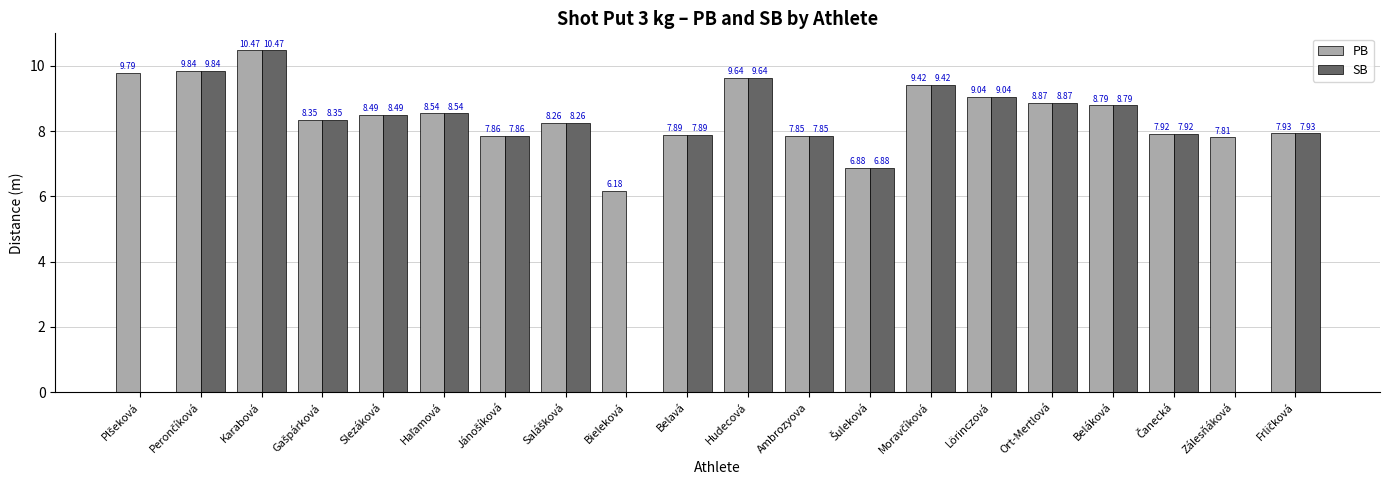

Which series has the largest total across all categories?

PB